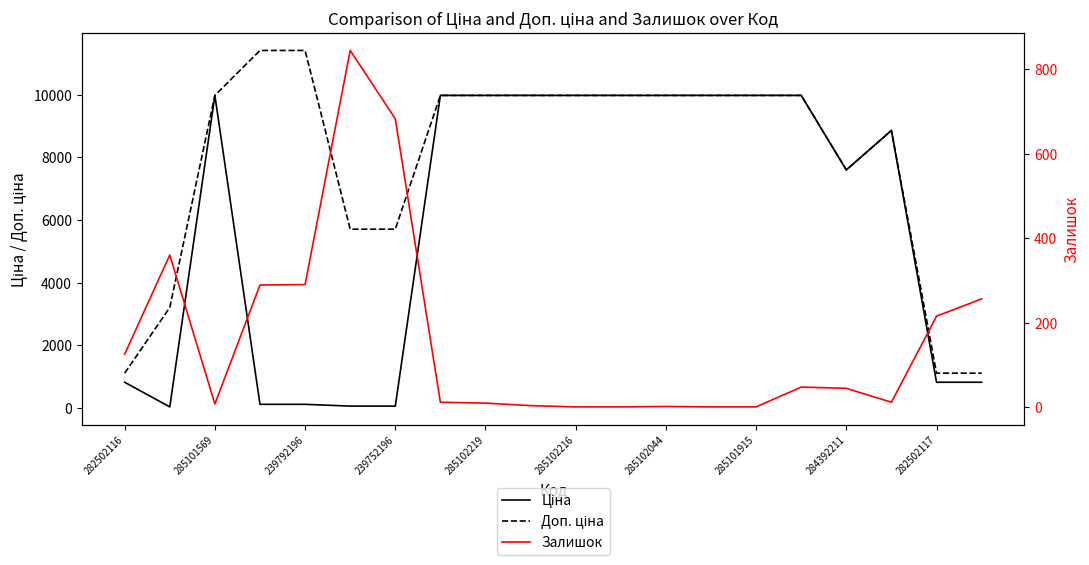

Which series has the widest spread of values?

Доп. ціна